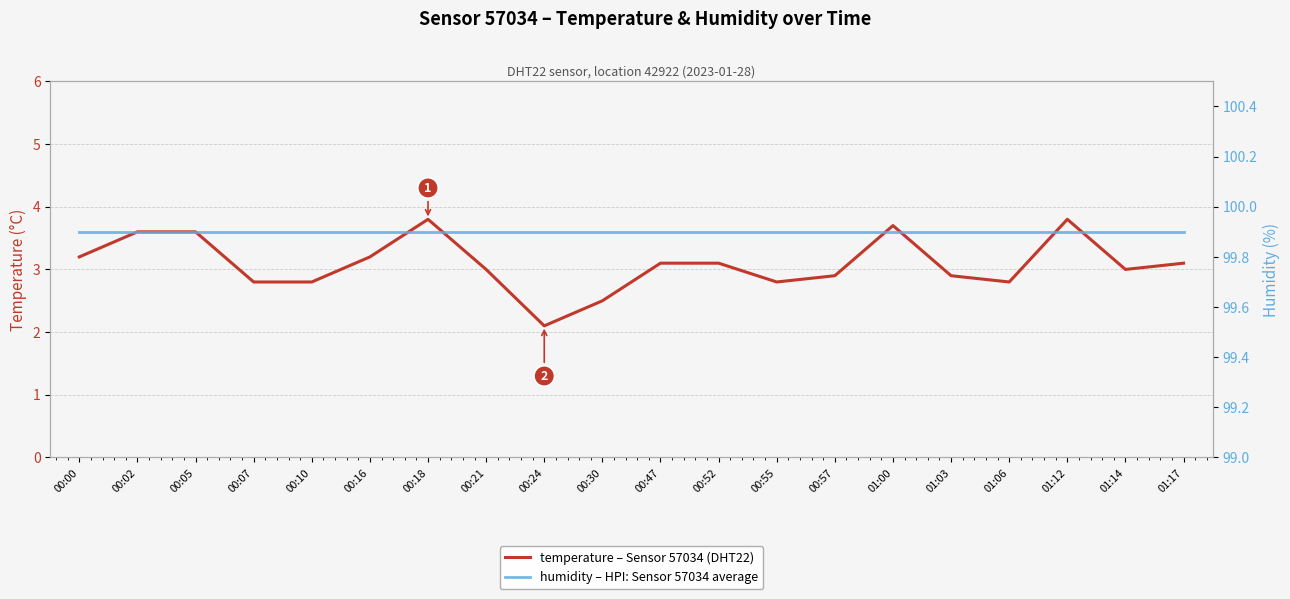

True or false: temperature – Sensor 57034 (DHT22) and humidity – HPI: Sensor 57034 average intersect in this chart.

False